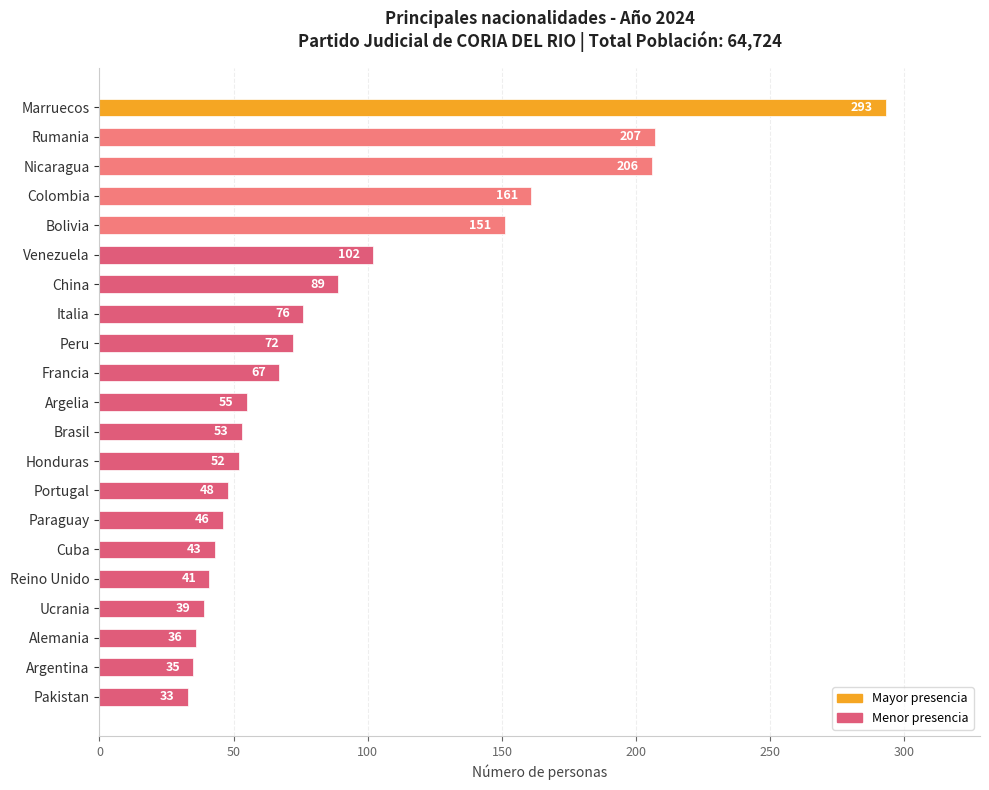

What is the average value?

91